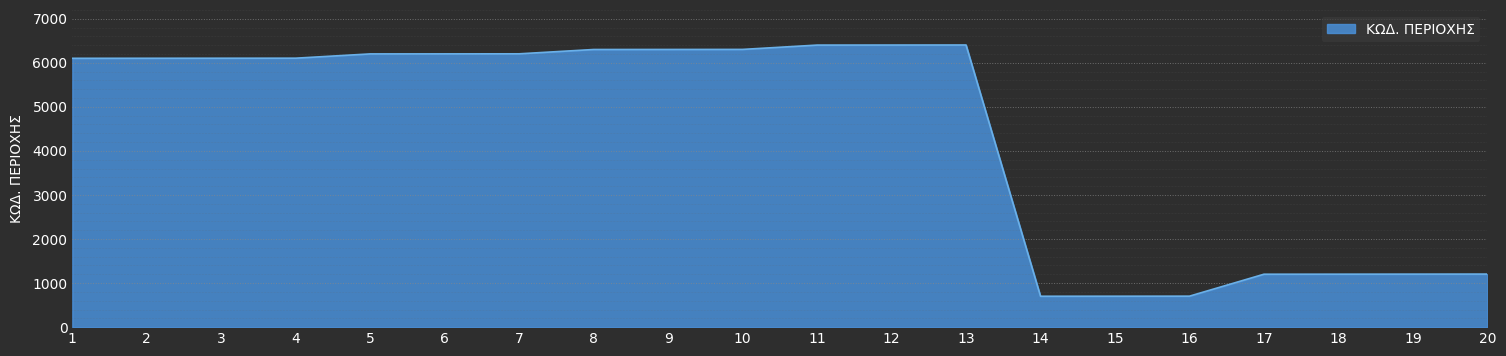

What is the smallest value displayed?

701